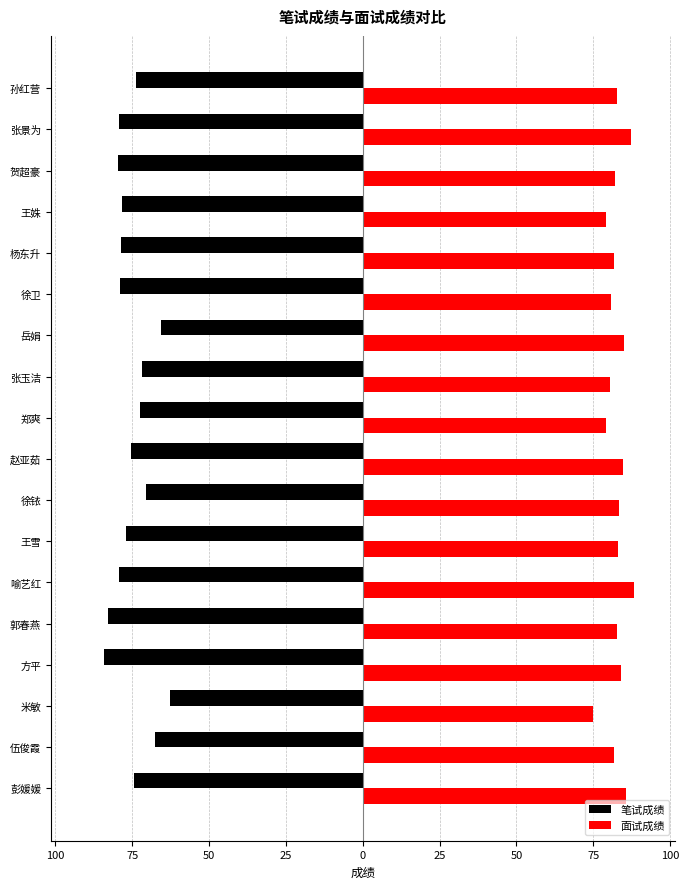

What is the label of the 16th bar from the right?

米敏